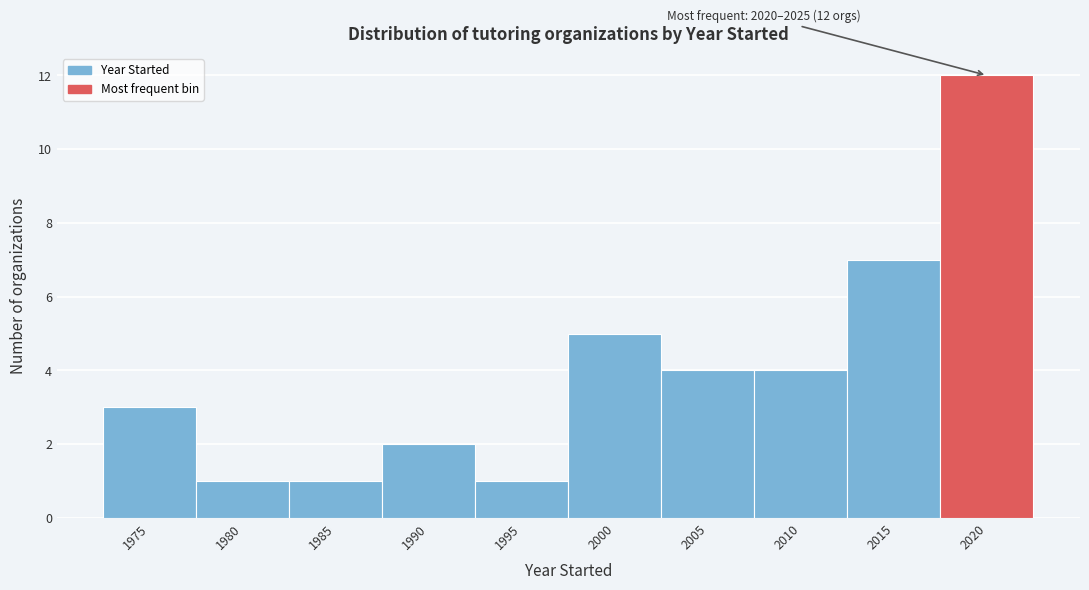

Reading left to right, extract all data points from this chart.

3	1	1	2	1	5	4	4	7	12